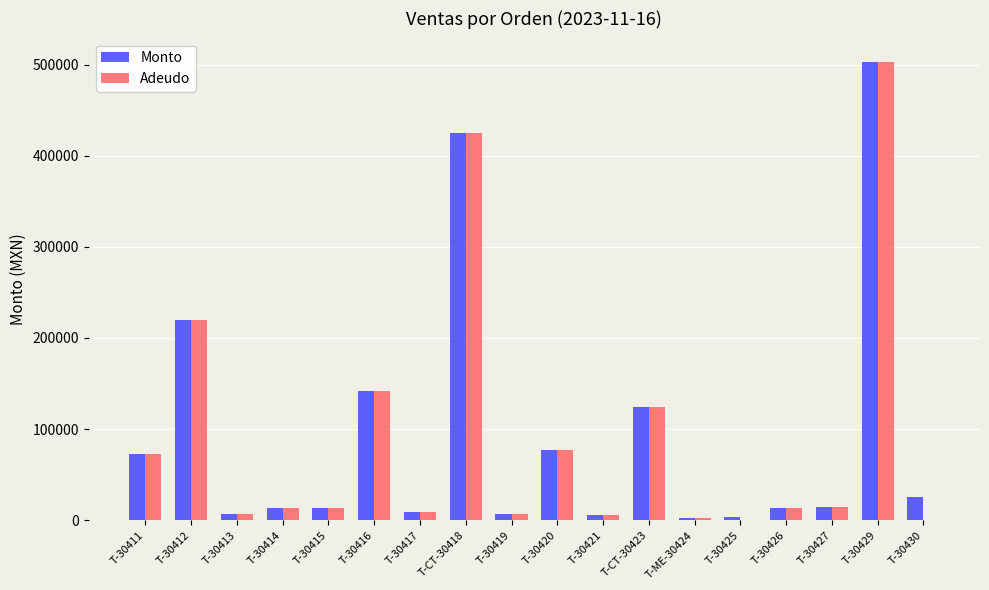

The Adeudo series shows 6848.8 at T-30419. True or false?

True